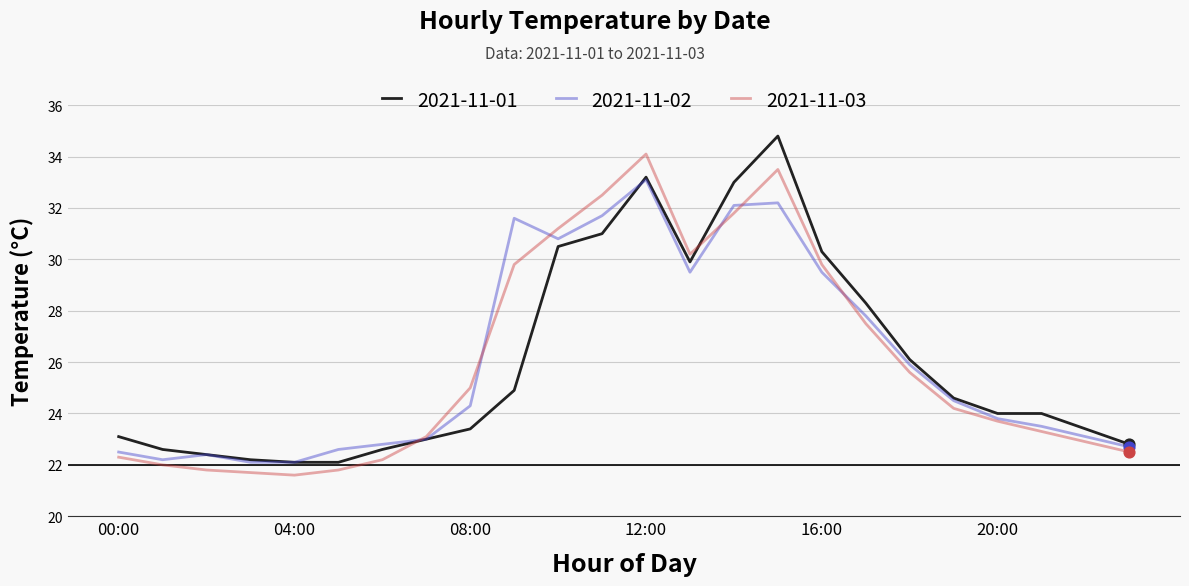

What is the greatest value displayed?

34.8